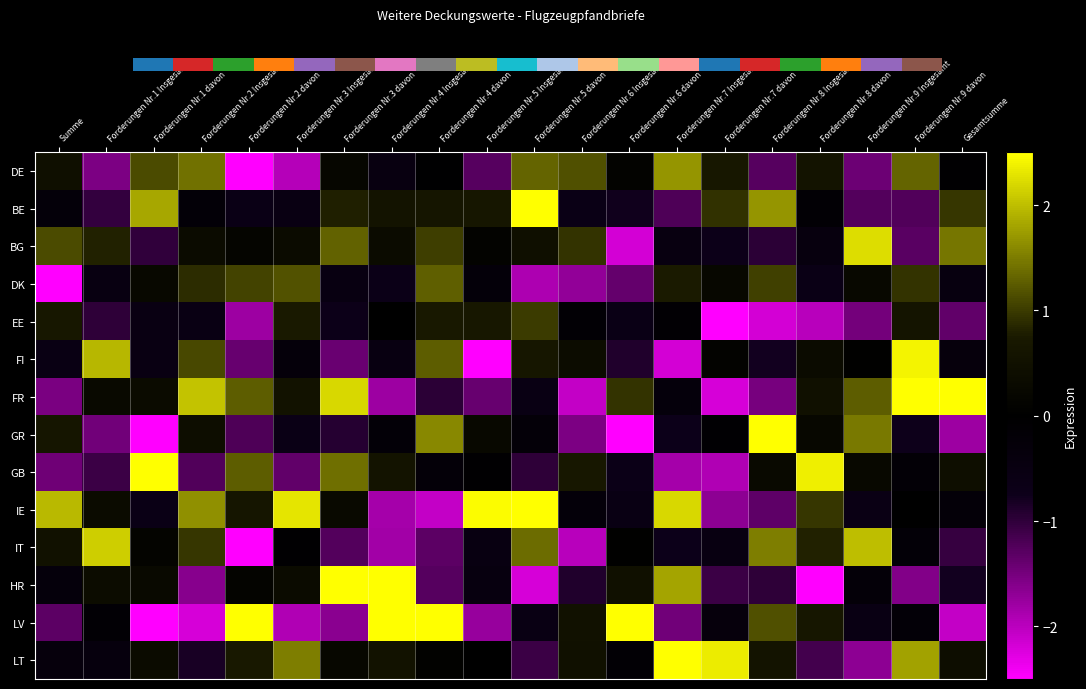

At Forderungen Nr.5 Insgesamt, list the series in order from smallest to largest.

FI, LV, FR, DE, IT, HR, DK, GB, LT, BG, GR, BE, EE, IE